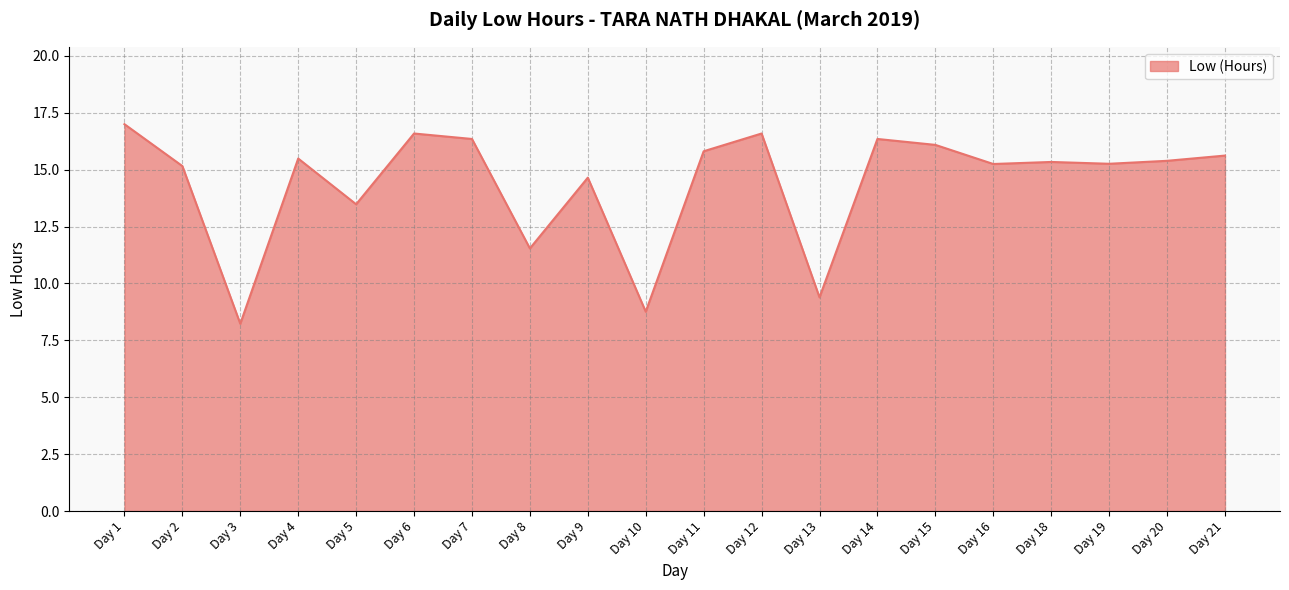

What is the difference between the values at Day 2 and Day 7?

1.2